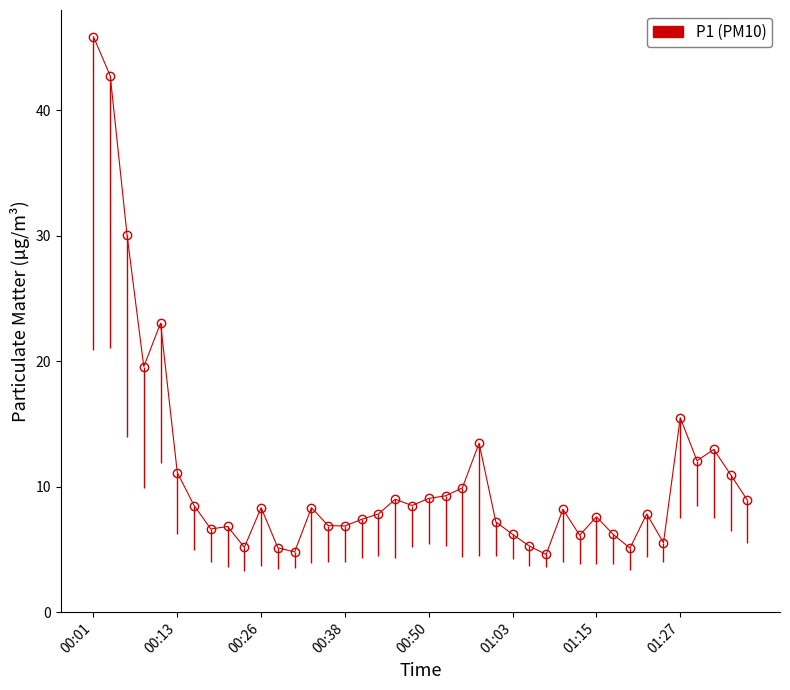

At which category does the chart reach its peak across all series?

00:01